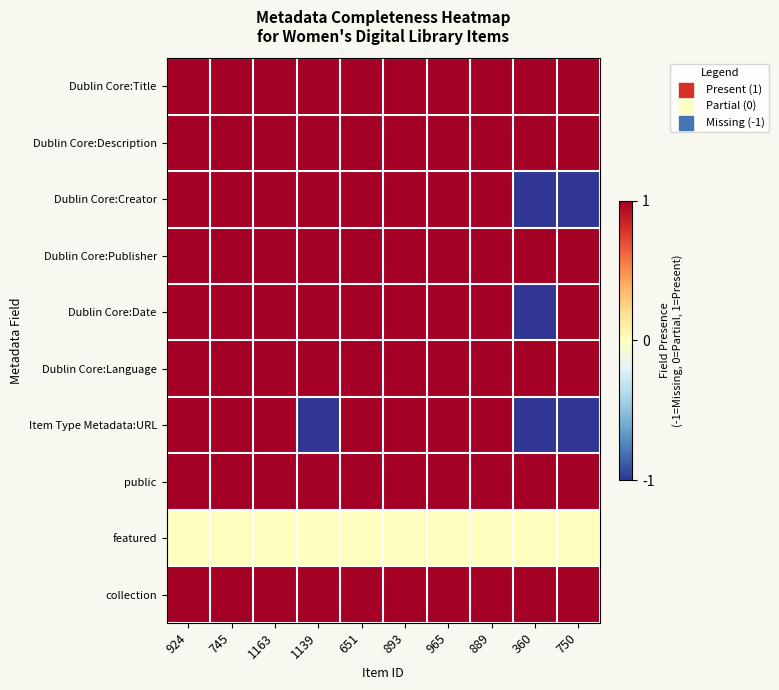

Which series has the largest total across all categories?

Dublin Core:Title